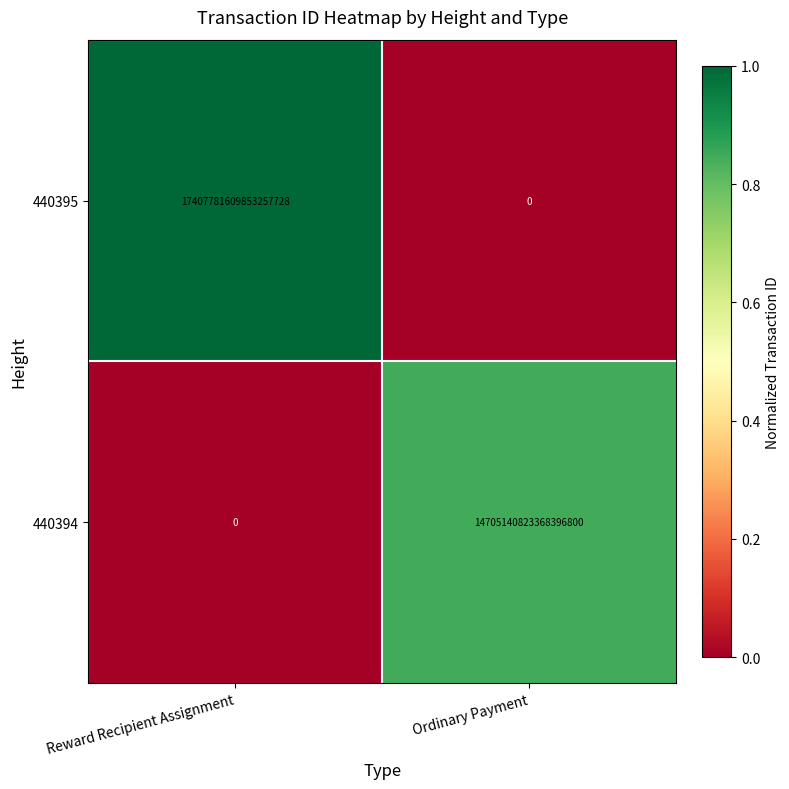

At which category is the sum across all series the highest?

Reward Recipient Assignment